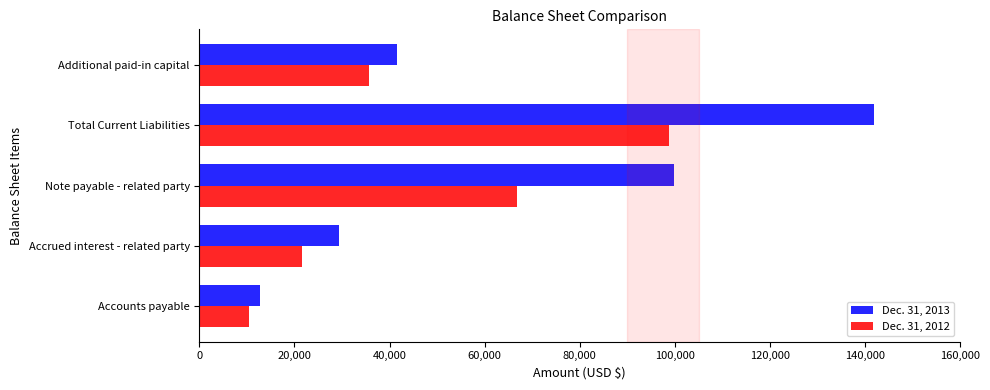

What is the maximum value for Dec. 31, 2012?

98883